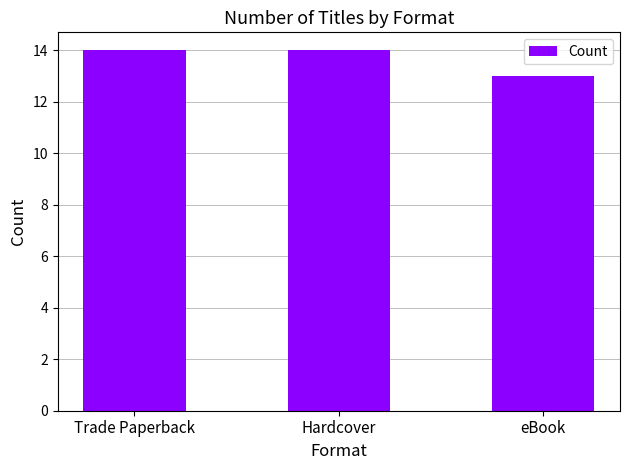

Are the bars grouped side by side (vs. stacked)?

No